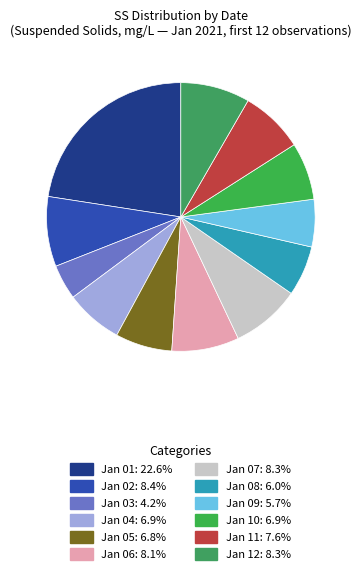

How many slices are in this pie chart?

12